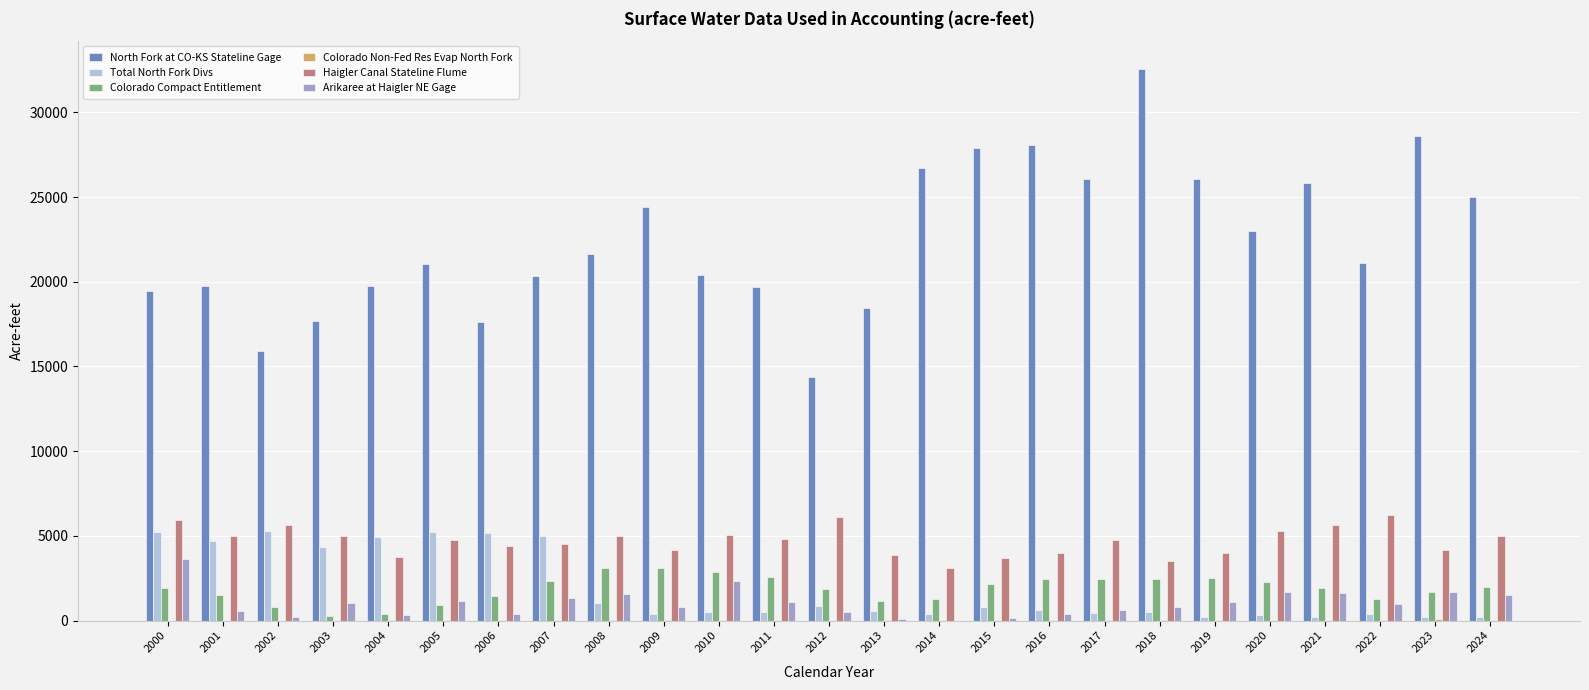

Which series has the largest total across all categories?

North Fork at CO-KS Stateline Gage